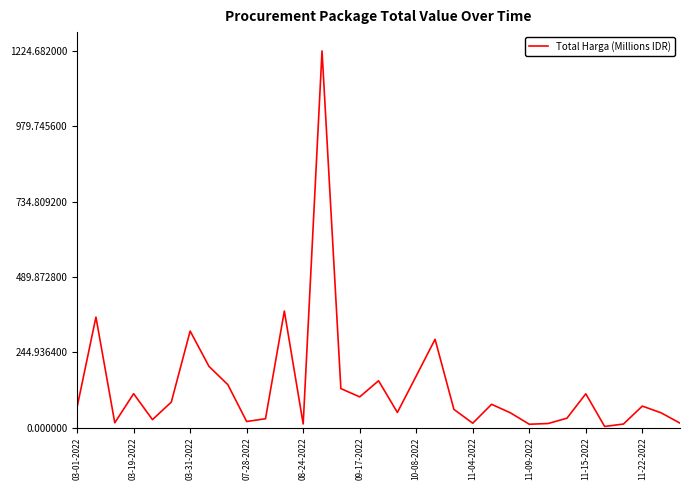

What is the maximum value shown in the chart?

1224.7